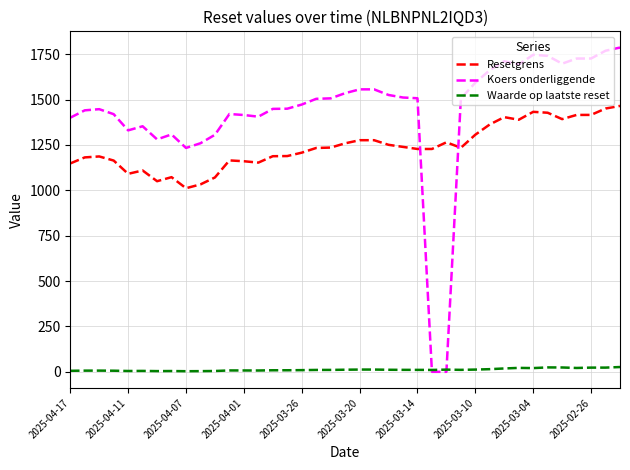

What is the greatest value displayed?

1787.0